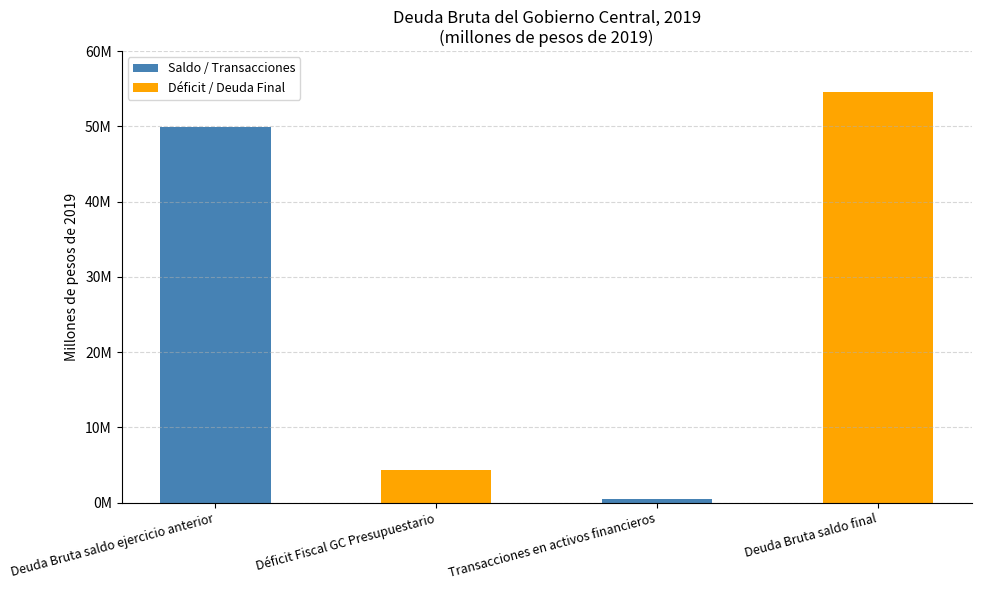

At Deuda Bruta saldo final, list the series in order from smallest to largest.

Saldo / Transacciones, Déficit / Deuda Final